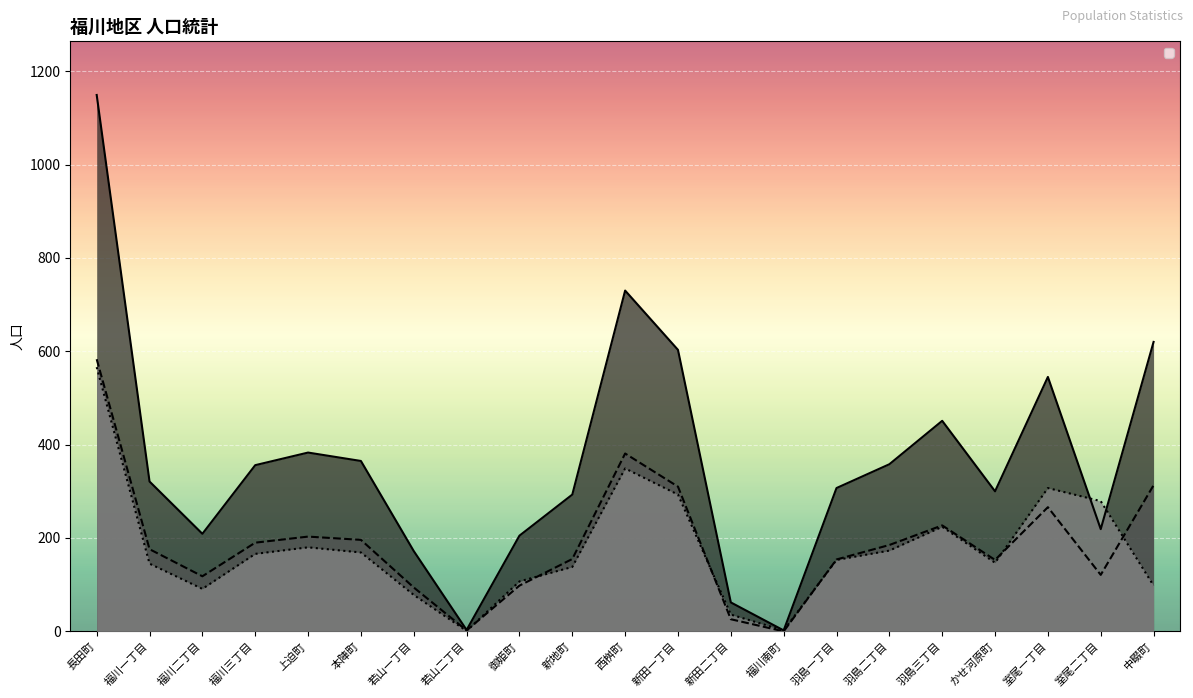

Reading right to left, extract all data points from this chart.

男: 中畷町=98	室尾二丁目=279	室尾一丁目=307	かせ河原町=147	羽島三丁目=224	羽島二丁目=173	羽島一丁目=153	福川南町=2	新田二丁目=36	新田一丁目=293	西桝町=349	新地町=138	御姫町=107	若山二丁目=1	若山一丁目=78	本陣町=169	上迫町=180	福川三丁目=166	福川二丁目=91	福川一丁目=145	長田町=566
女: 中畷町=313	室尾二丁目=121	室尾一丁目=266	かせ河原町=153	羽島三丁目=227	羽島二丁目=185	羽島一丁目=154	福川南町=0	新田二丁目=26	新田一丁目=310	西桝町=381	新地町=155	御姫町=98	若山二丁目=2	若山一丁目=94	本陣町=196	上迫町=203	福川三丁目=190	福川二丁目=118	福川一丁目=176	長田町=583
計: 中畷町=620	室尾二丁目=219	室尾一丁目=545	かせ河原町=300	羽島三丁目=451	羽島二丁目=358	羽島一丁目=307	福川南町=2	新田二丁目=62	新田一丁目=603	西桝町=730	新地町=293	御姫町=205	若山二丁目=3	若山一丁目=172	本陣町=365	上迫町=383	福川三丁目=356	福川二丁目=209	福川一丁目=321	長田町=1149